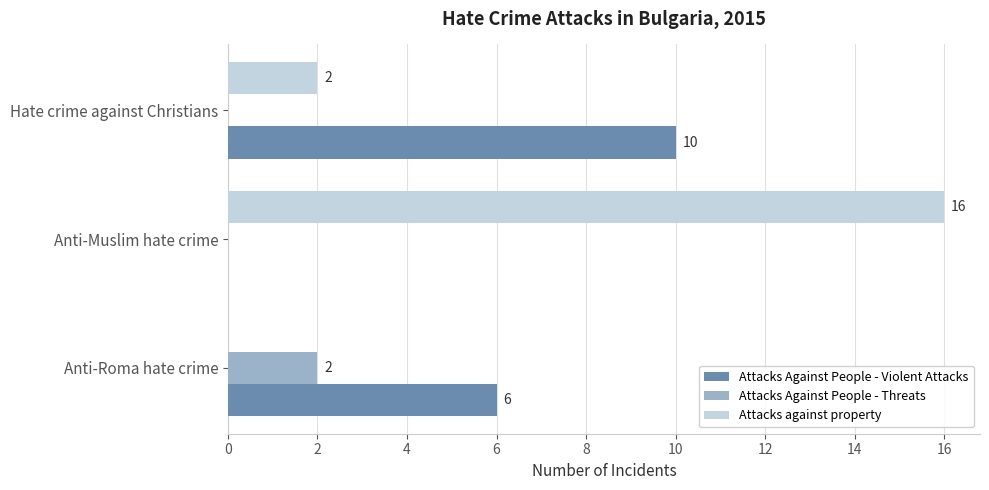

Which series has the largest total across all categories?

Attacks against property